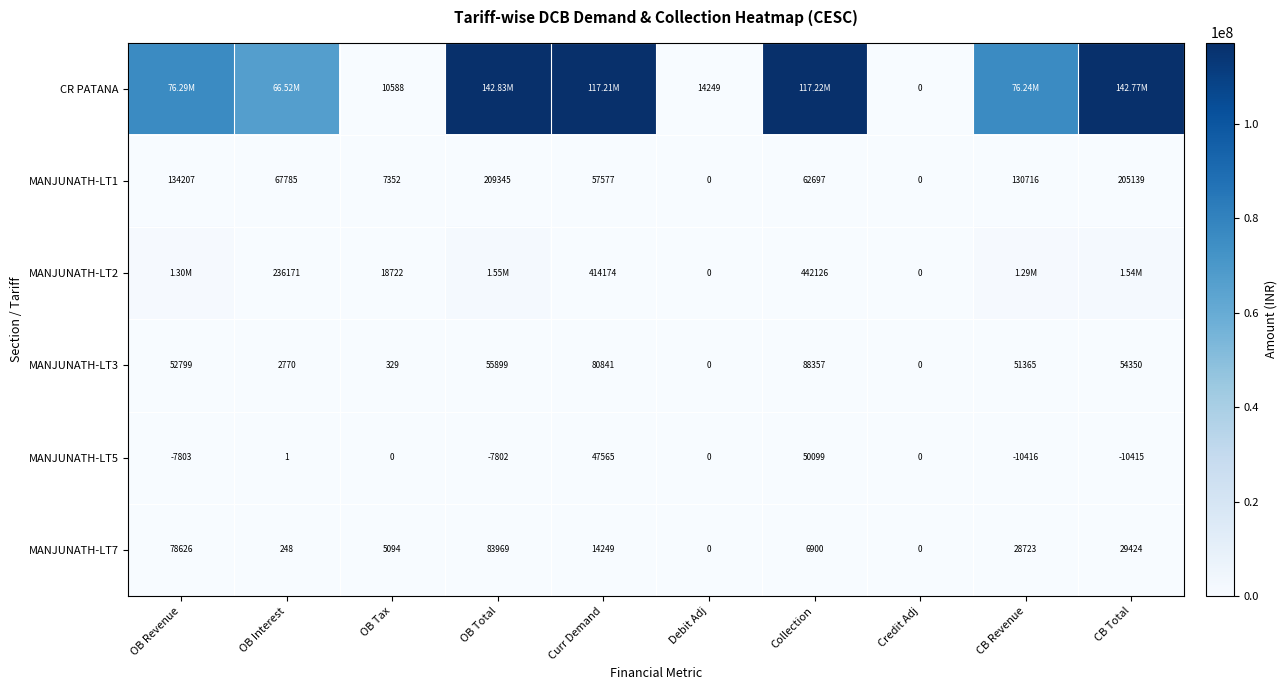

Which category has the highest value in the MANJUNATH-LT5 series?

Collection